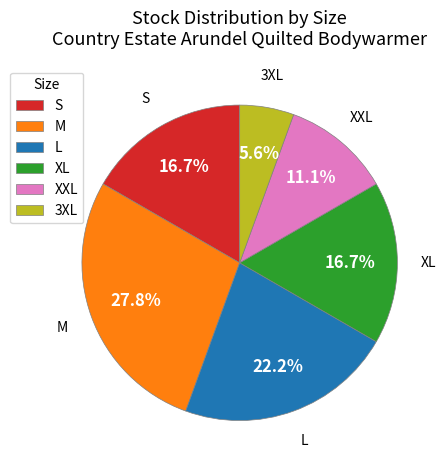

Combined, do XXL and XL account for over 50%?

No